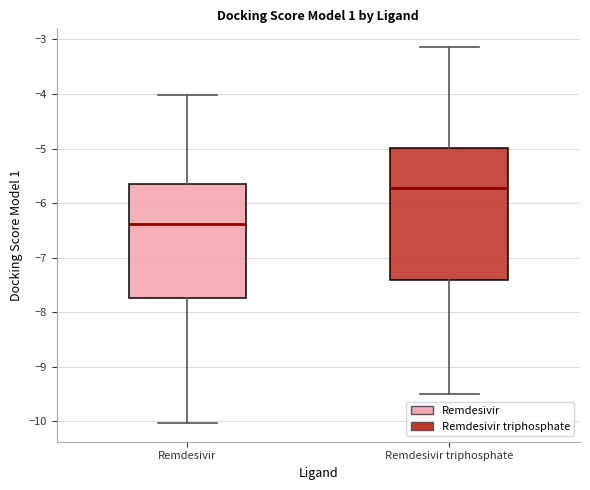

Which box has the highest median line?

Remdesivir triphosphate